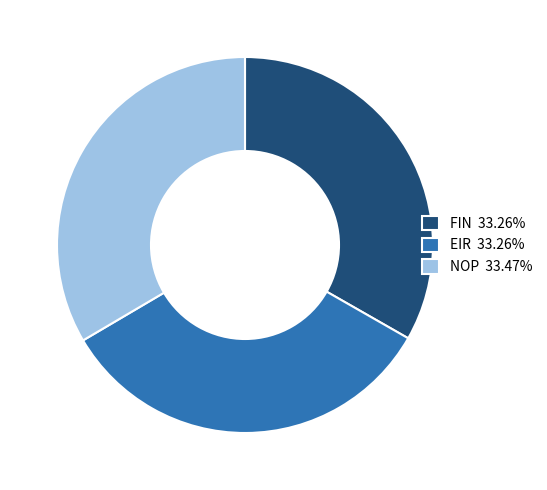

How many segments does this pie chart have?

3